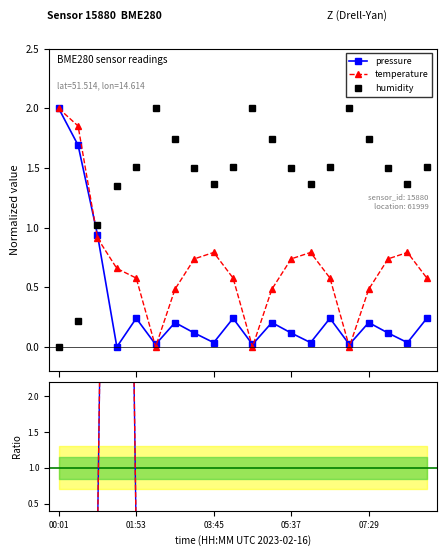

How many lines are shown in the chart?

3